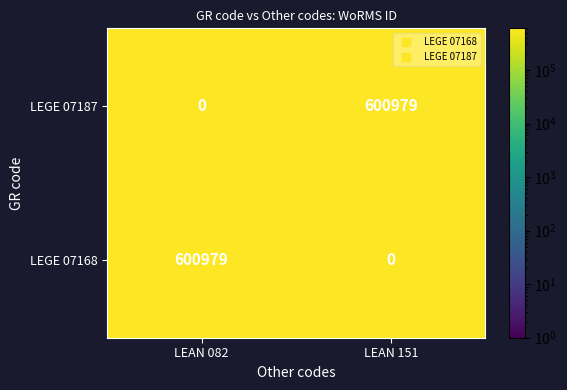

At LEAN 082, list the series in order from smallest to largest.

LEGE 07187, LEGE 07168